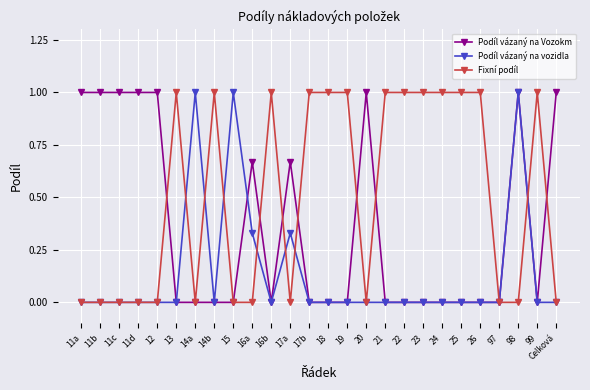

True or false: Podíl vázaný na Vozokm has more than 0 interior local peaks.

True